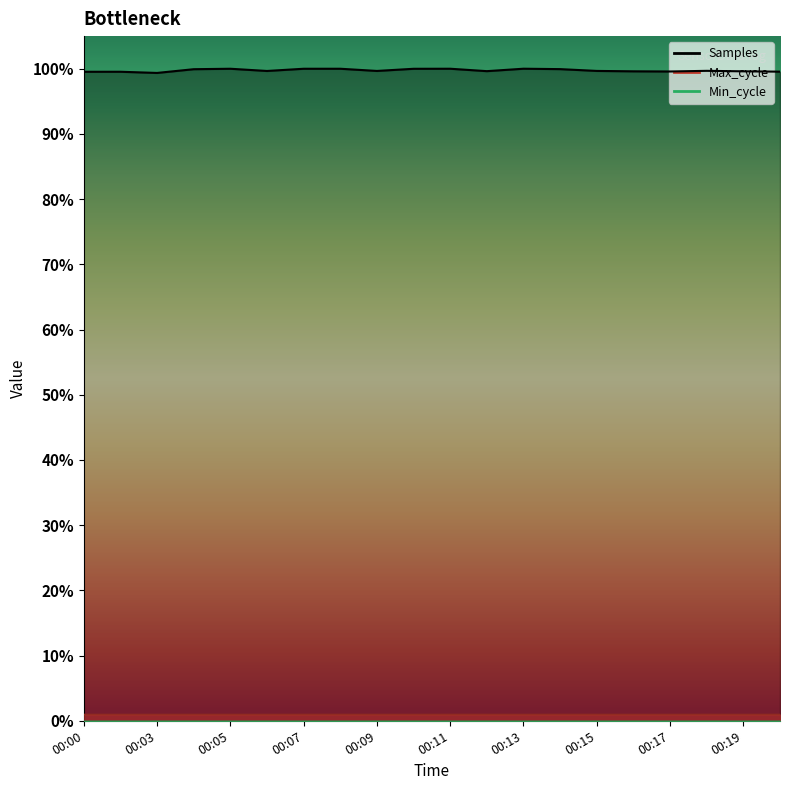

Which has a higher value, 00:14 or 00:02?

00:14